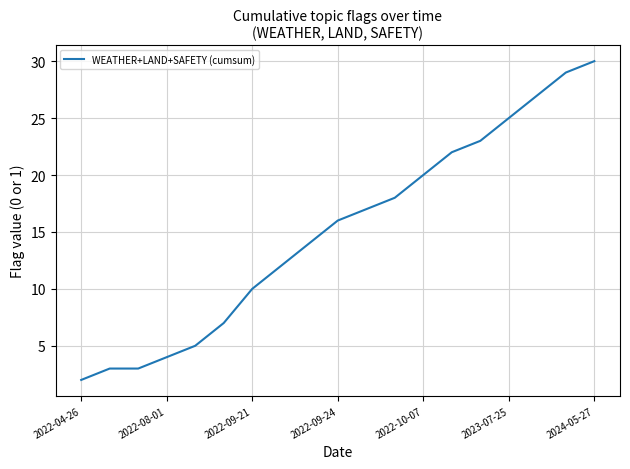

What is the difference between the maximum and minimum values?

28